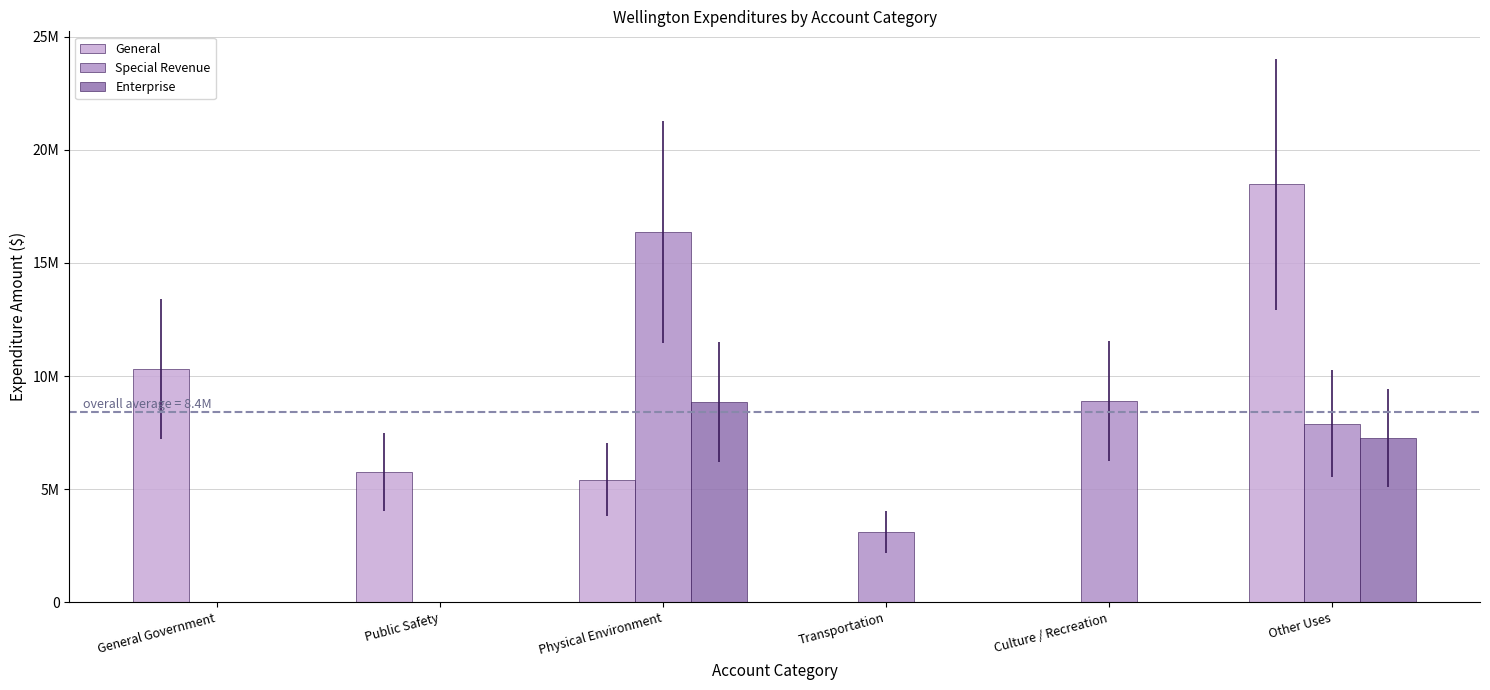

Between Public Safety and Other Uses, which is larger?

Other Uses